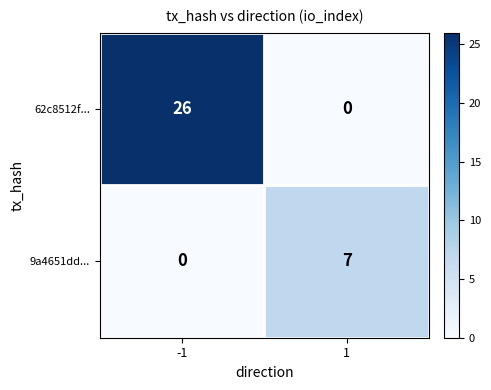

Rank the series at -1 from highest to lowest value.

62c8512f..., 9a4651dd...